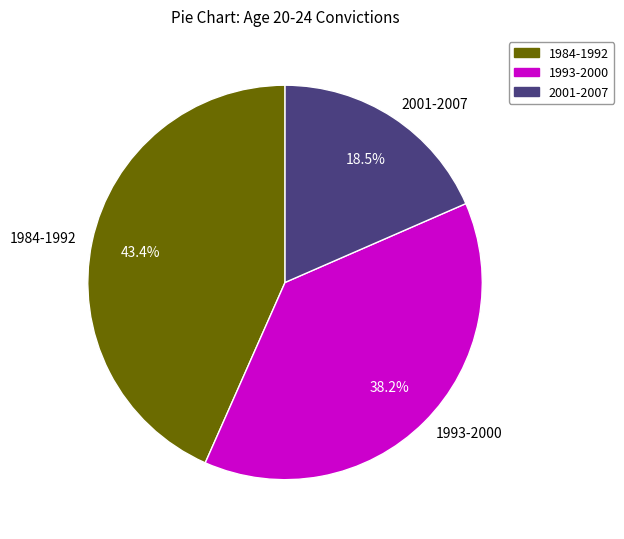

What is the ratio of the value at 1993-2000 to the value at 1984-1992?

0.9